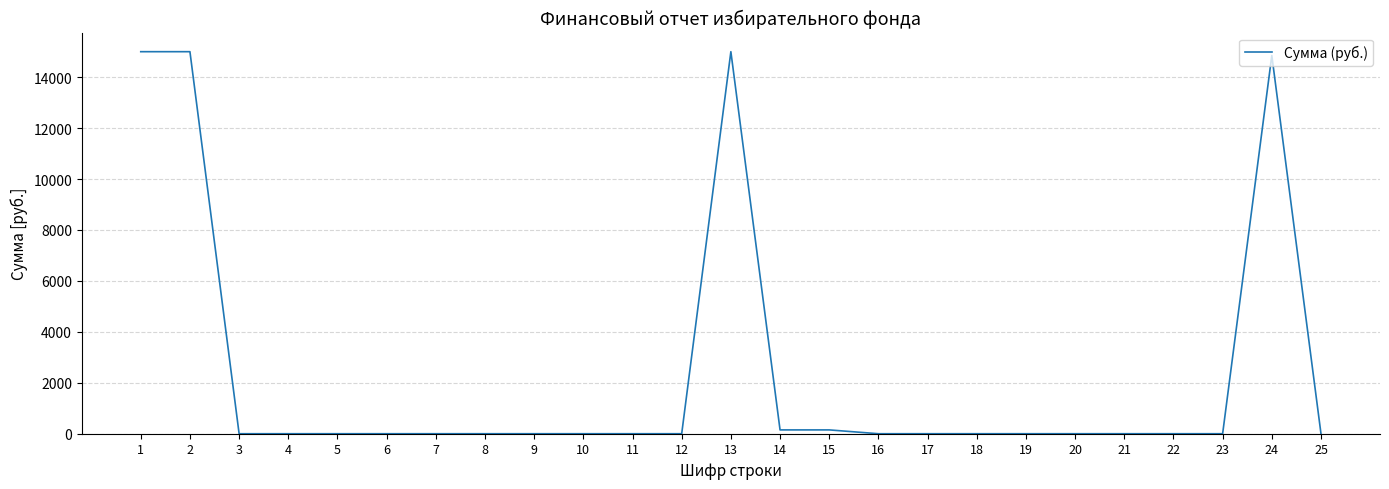

Is it true that the value at 6 is 0?

True